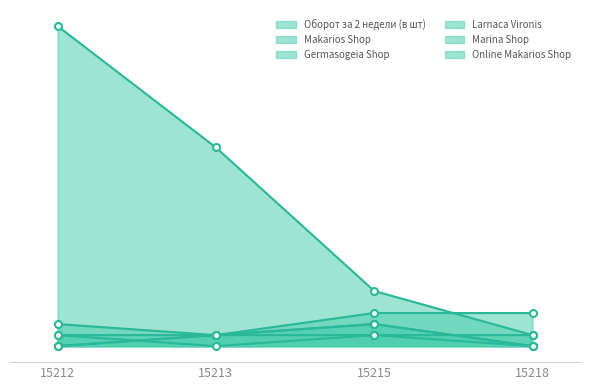

True or false: Marina Shop has more than 0 points higher than both neighbors.

True